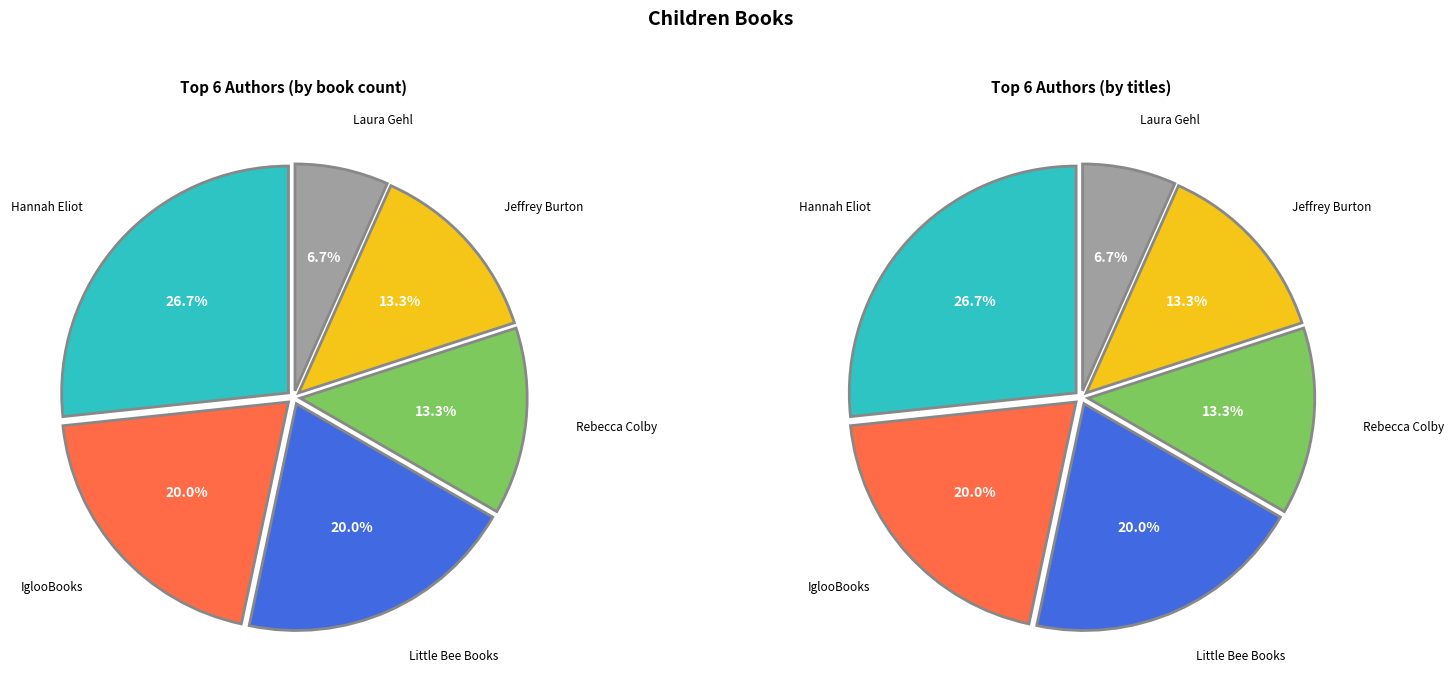

Which slice is the smallest?

Laura Gehl